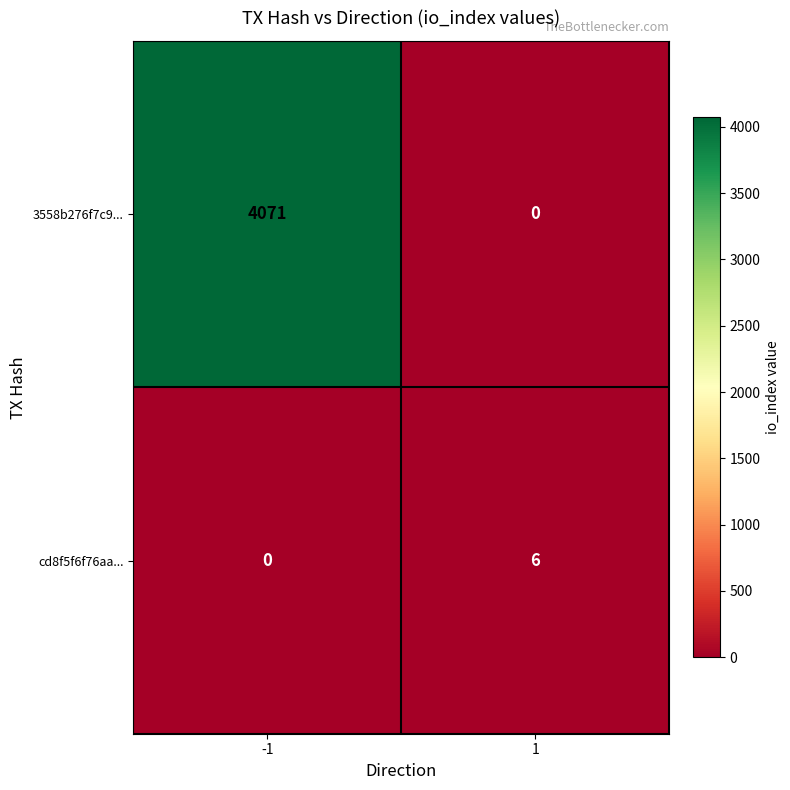

Which series has the widest spread of values?

3558b276f7c9...